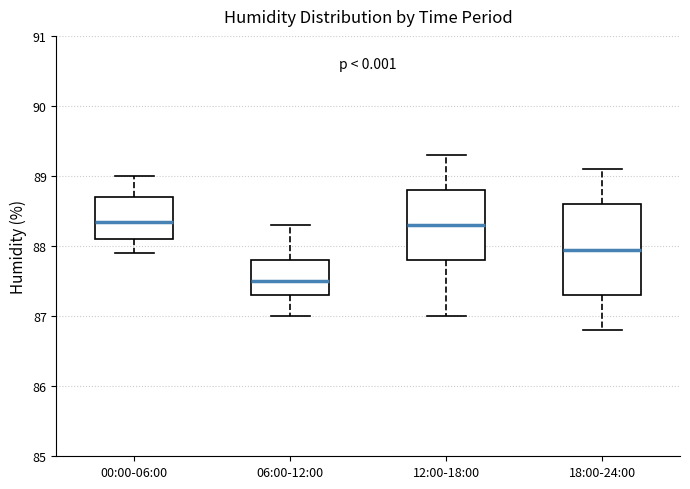

Reading left to right, transcribe this box plot: for each box, give where its median line is, the range the box spans, and where its two whiskers end, as read against the y-axis. The values are not printed on the chart, so give them approximately, as read against the axis.

00:00-06:00: median 88.4, box 88.1 to 88.7, whiskers 87.9 to 89.0
06:00-12:00: median 87.5, box 87.3 to 87.8, whiskers 87.0 to 88.3
12:00-18:00: median 88.3, box 87.8 to 88.8, whiskers 87.0 to 89.3
18:00-24:00: median 88.0, box 87.3 to 88.6, whiskers 86.8 to 89.1